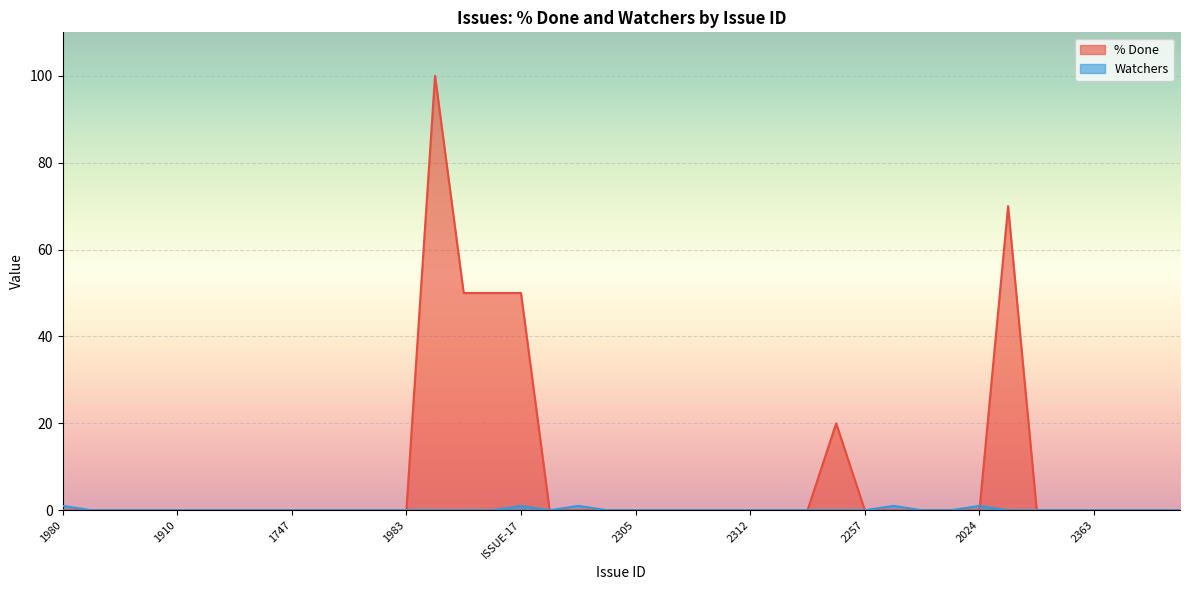

Between which two adjacent categories do Watchers and % Done first intersect?

2024 and 2290